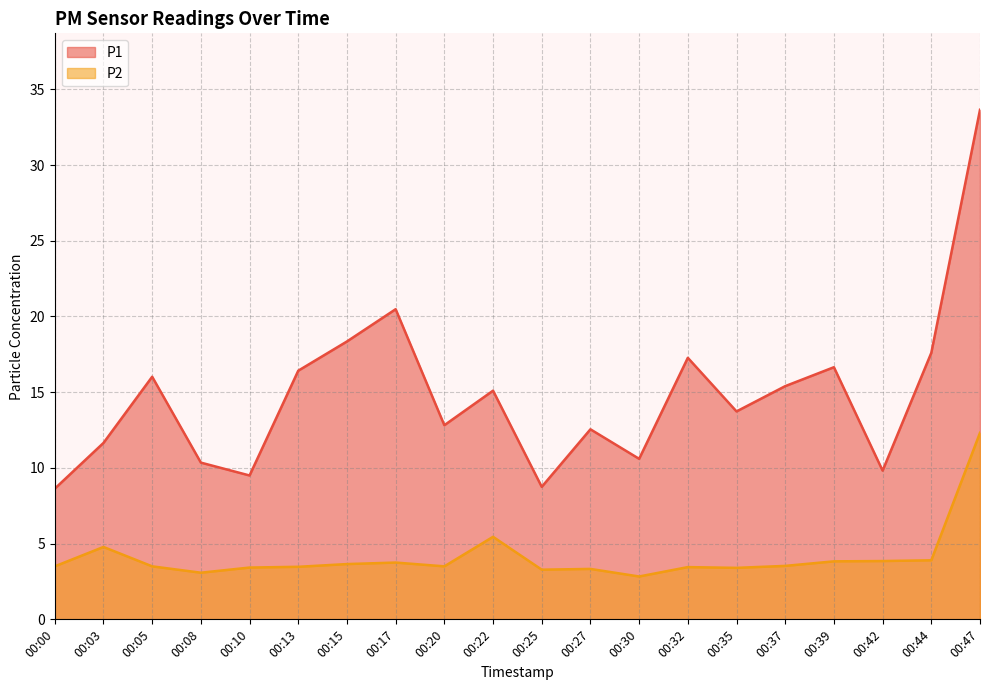

What is the difference between the P1 values at 00:25 and 00:39?

7.9